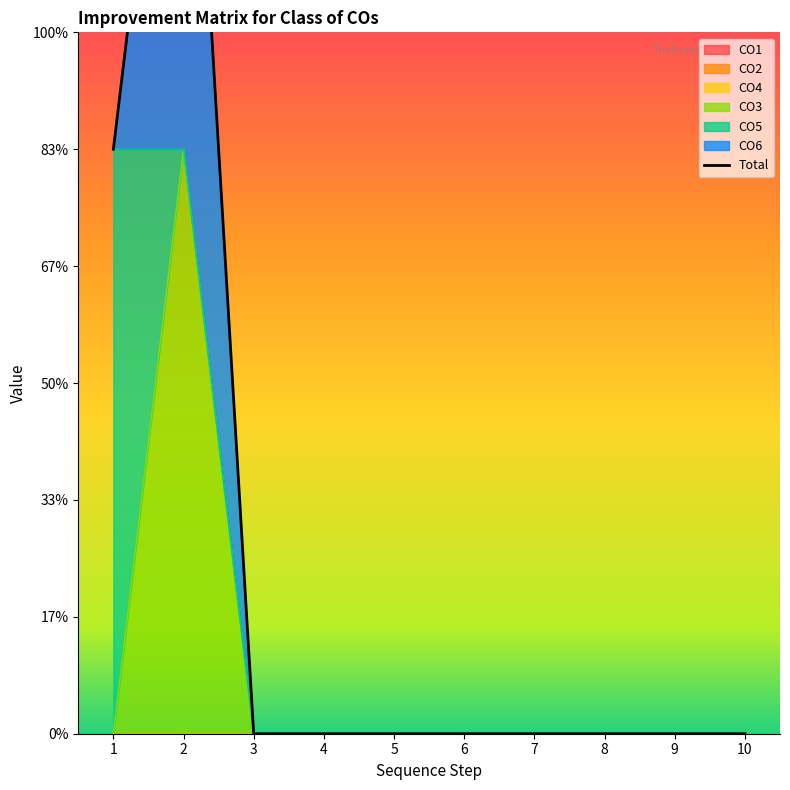

Is it true that the value at 9 is 0?

True